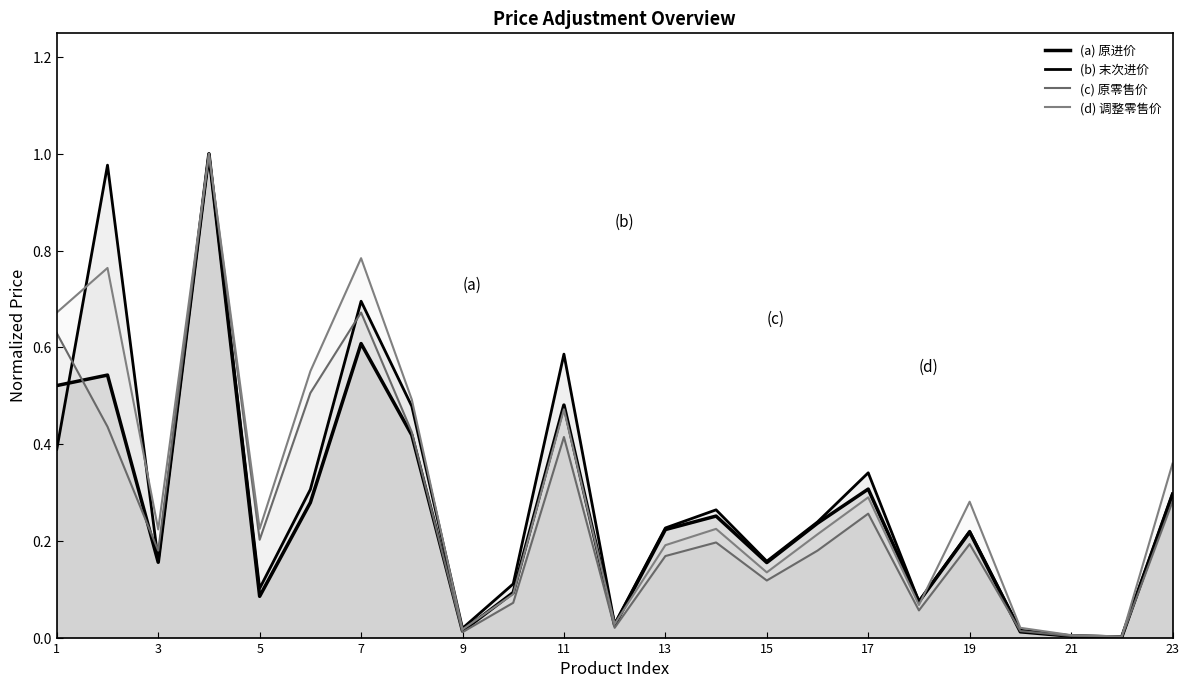

Does the chart display data point markers on the line(s)?

No